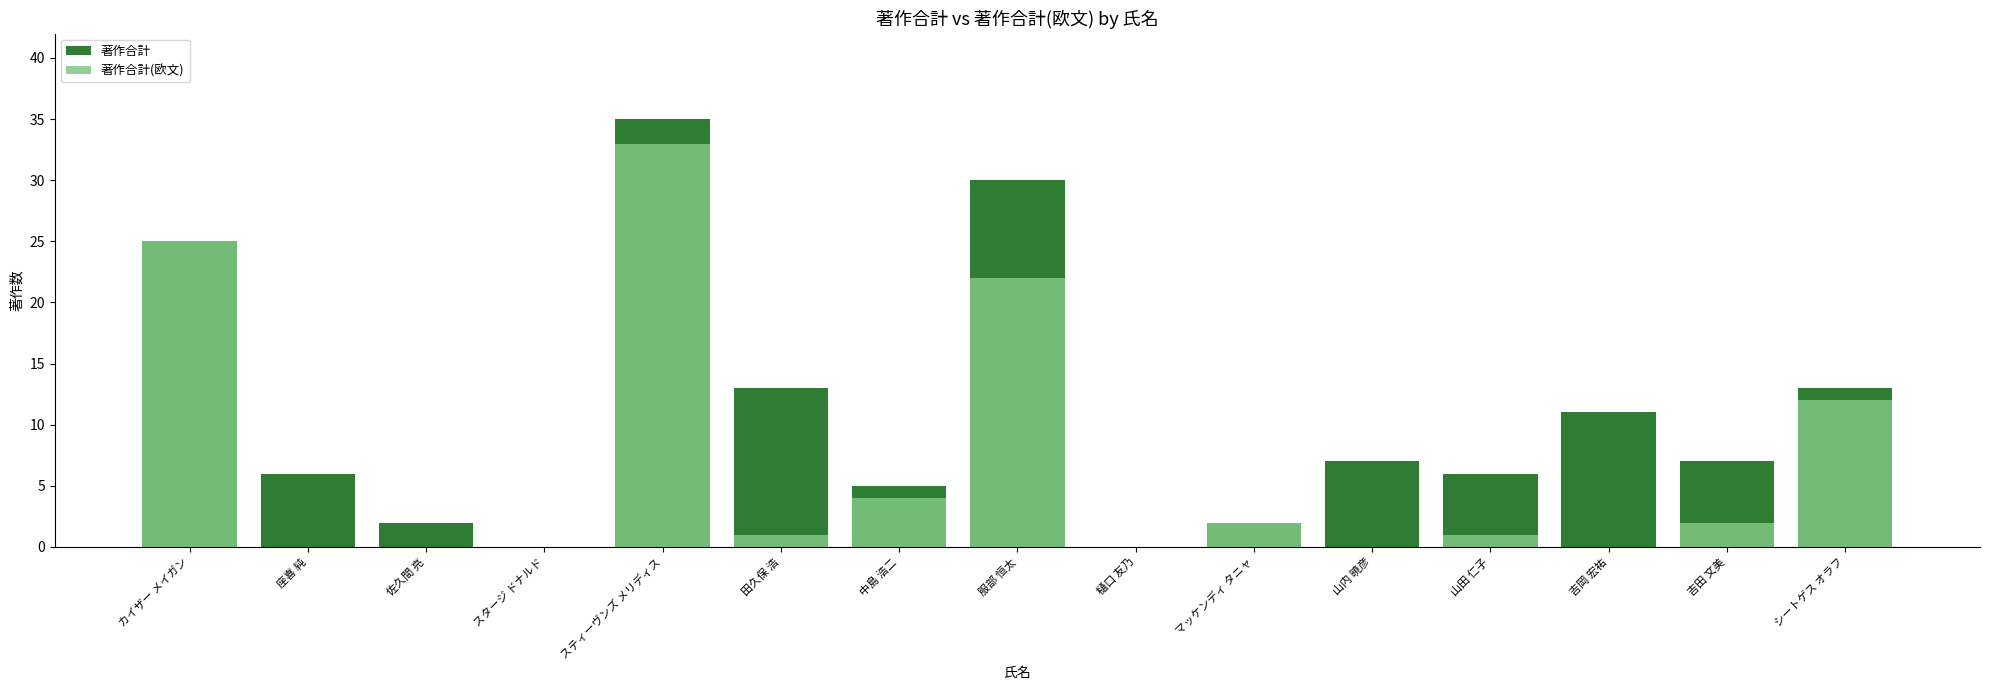

True or false: 著作合計(欧文) has a value of 0 at 佐久間 亮.

True